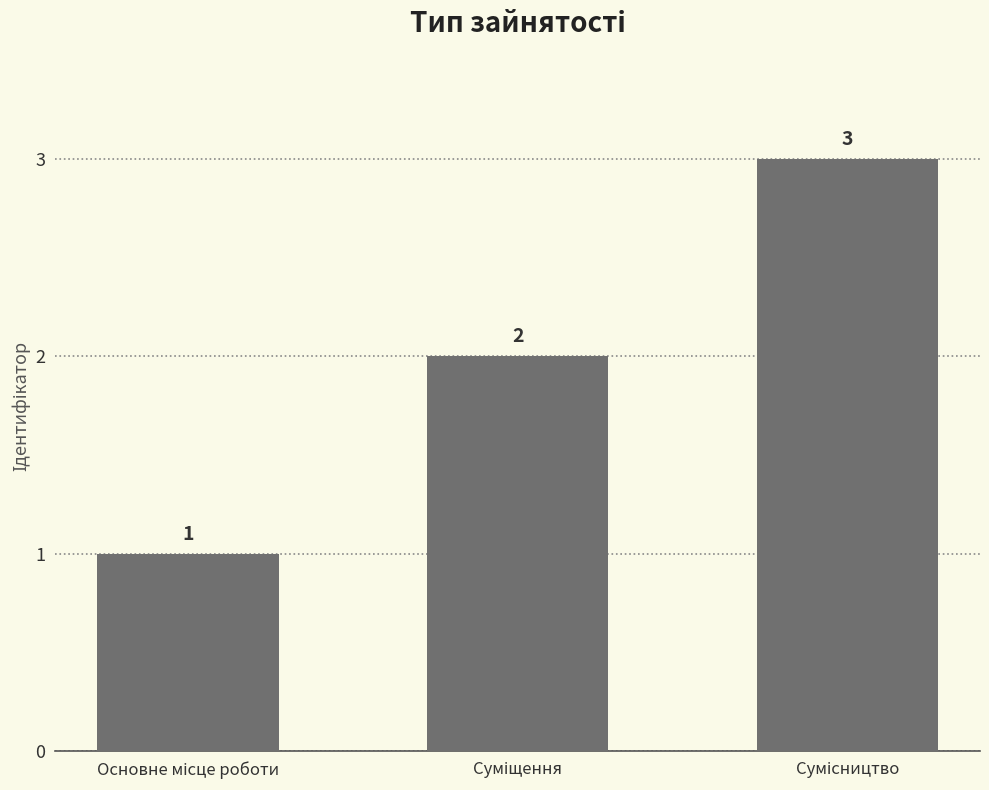

What is the greatest value displayed?

3